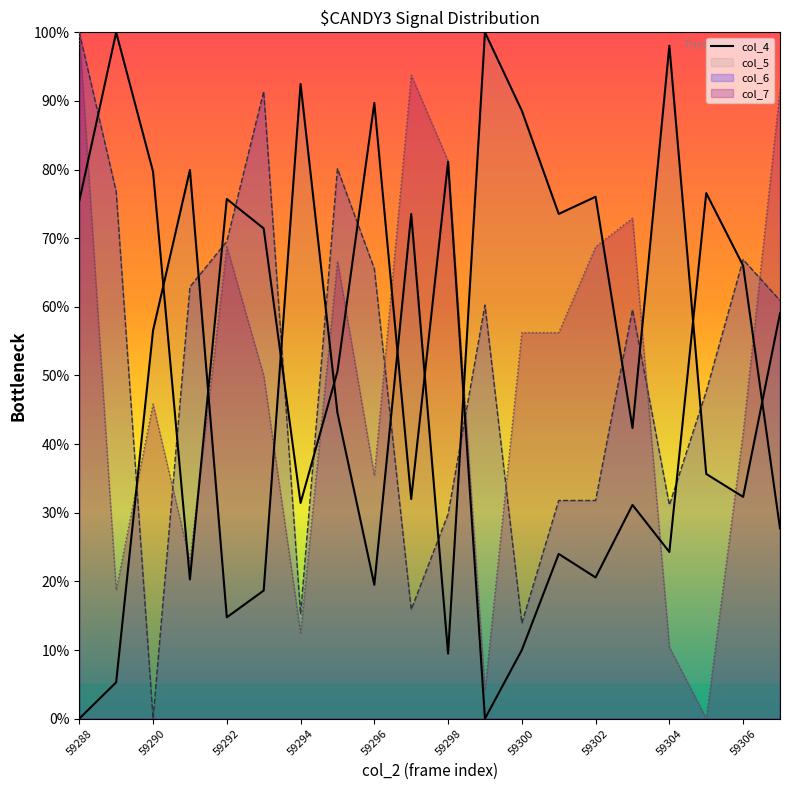

Does the chart have visible grid lines?

No